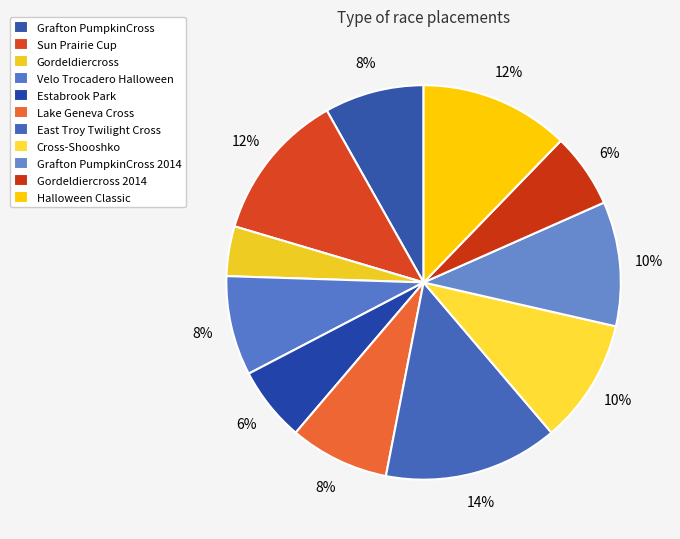

How many segments does this pie chart have?

11